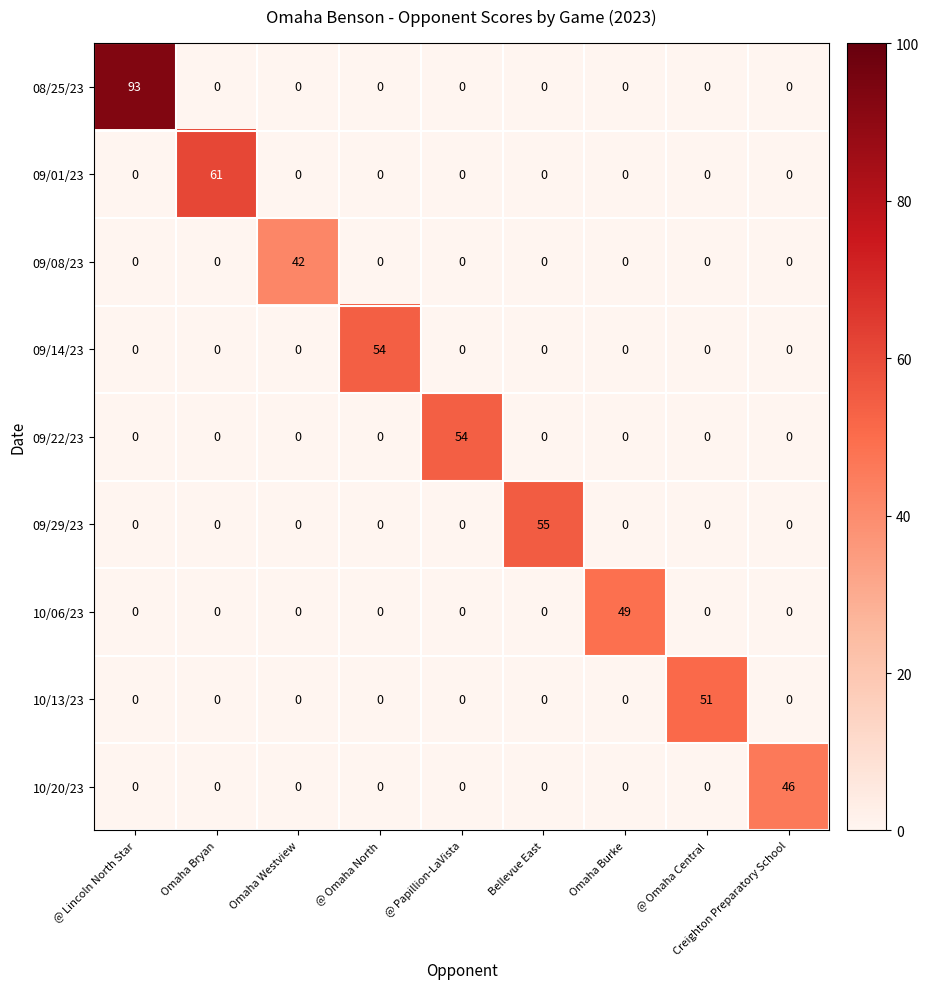

At which category is the sum across all series the highest?

@ Lincoln North Star